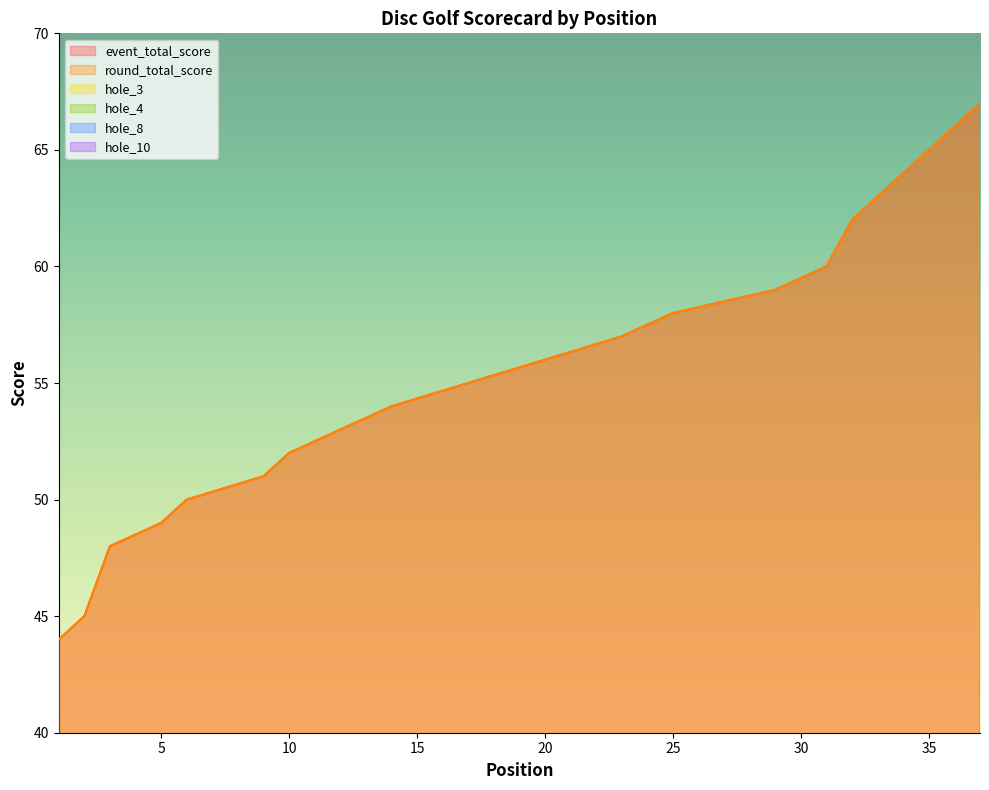

At which label is round_total_score closest to 55?

17